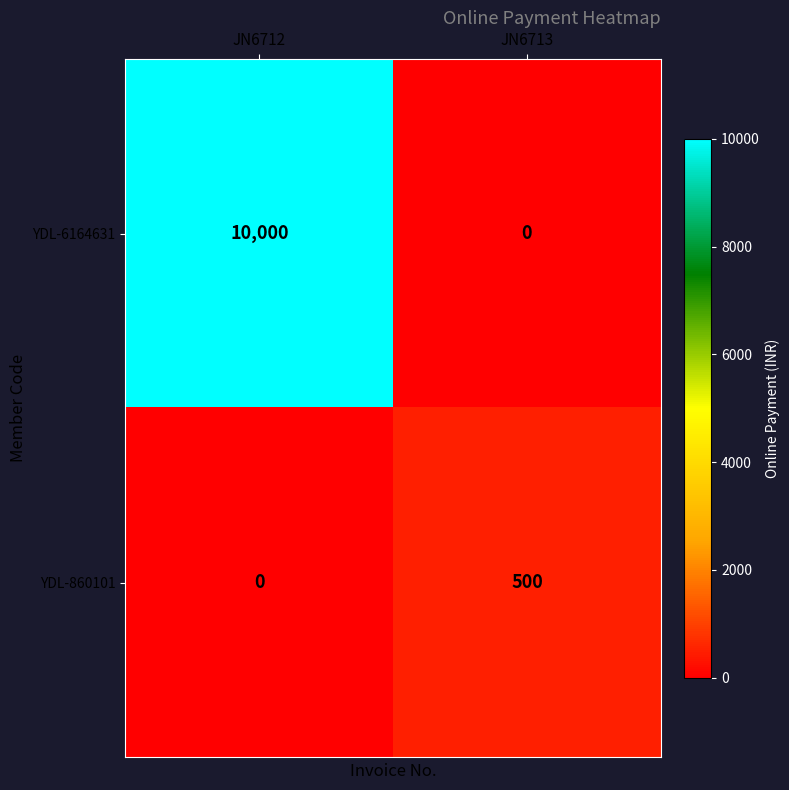

Which series has the largest total across all categories?

YDL-6164631